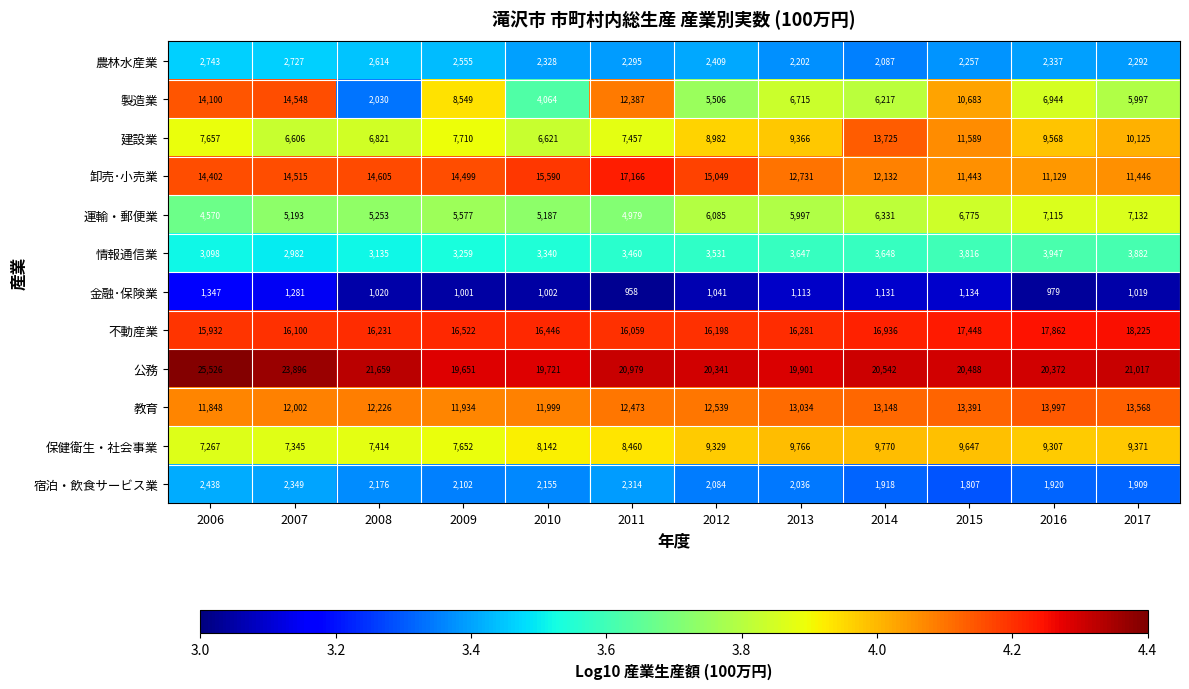

Read the 保健衛生・社会事業 value at 2017, to the nearest 50.

9350